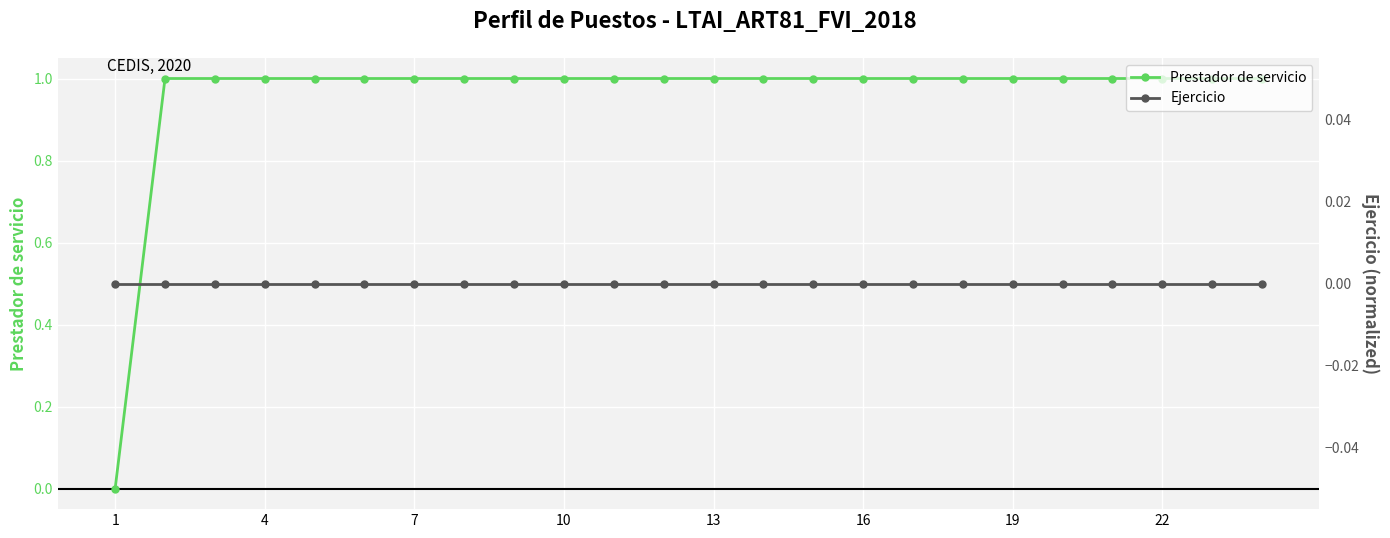

How many distinct data groups are displayed?

2